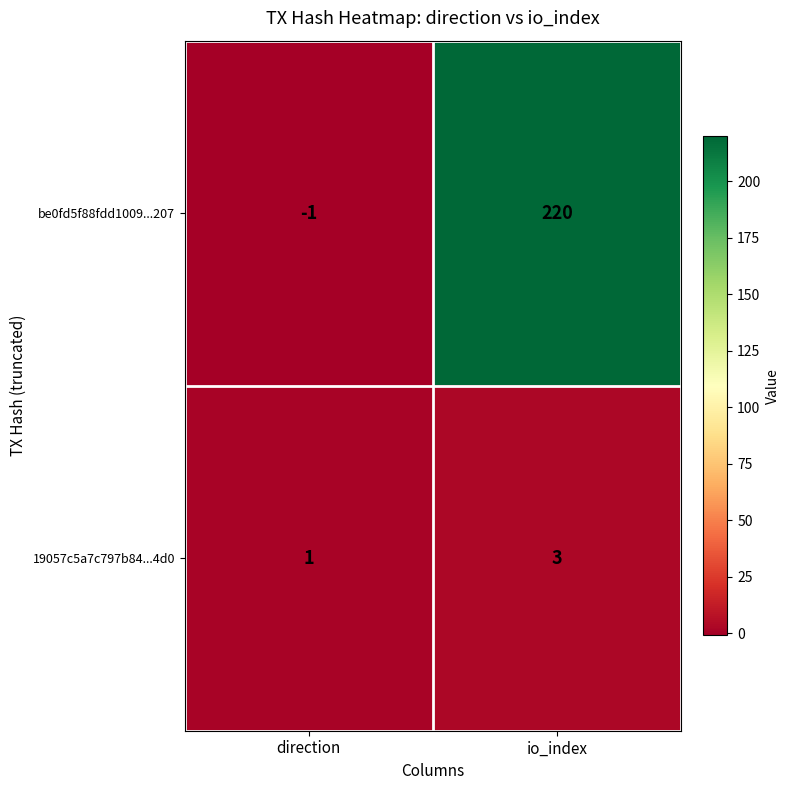

Which series changed the most between direction and io_index?

be0fd5f88fdd1009...207